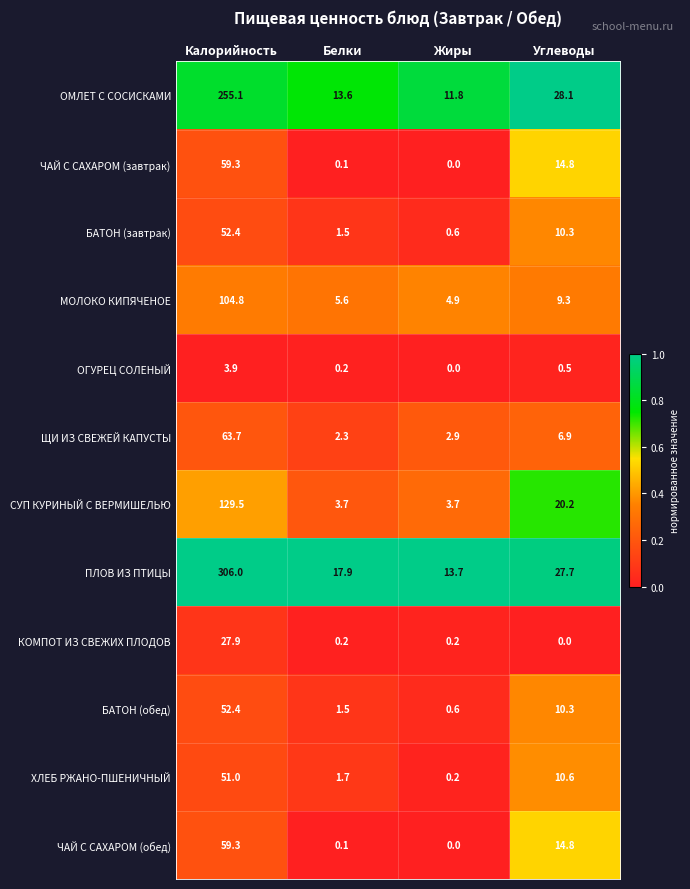

Which series has the widest spread of values?

ПЛОВ ИЗ ПТИЦЫ